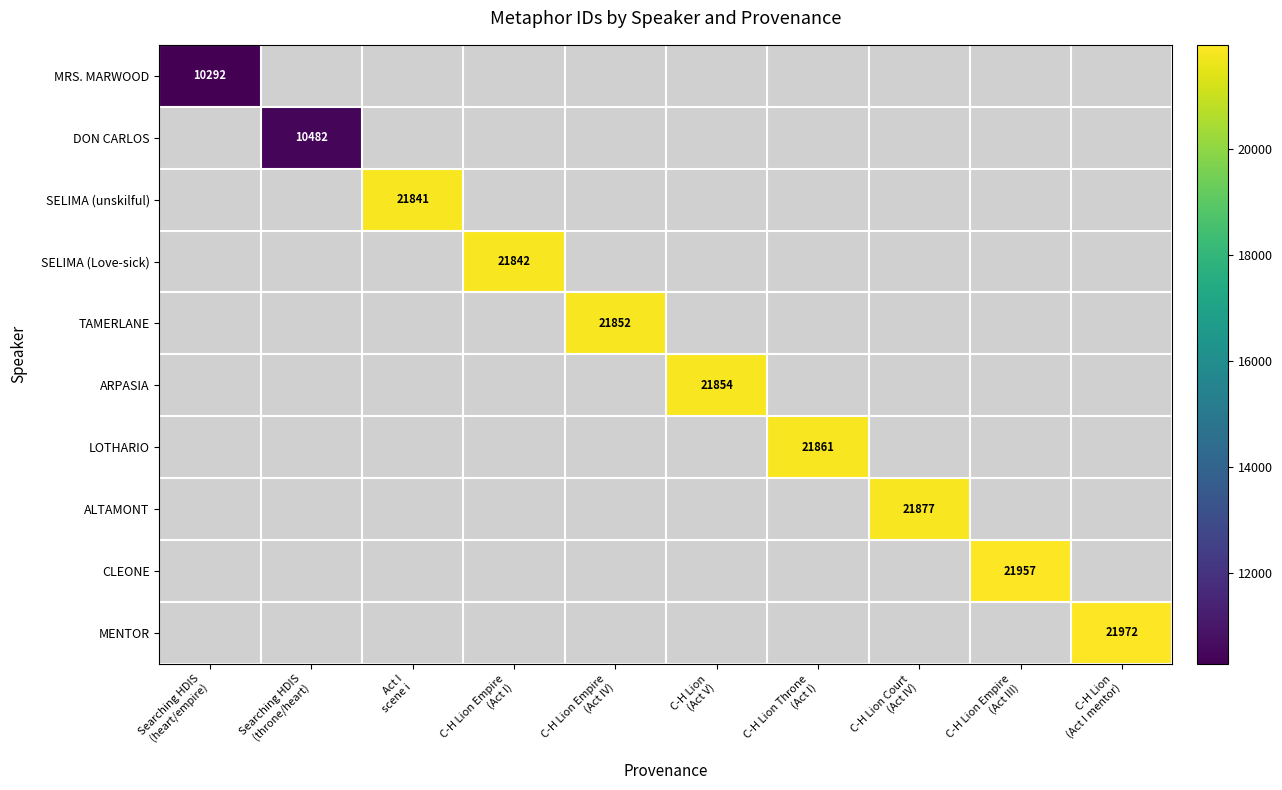

Which series has the largest range (max minus min)?

MRS. MARWOOD